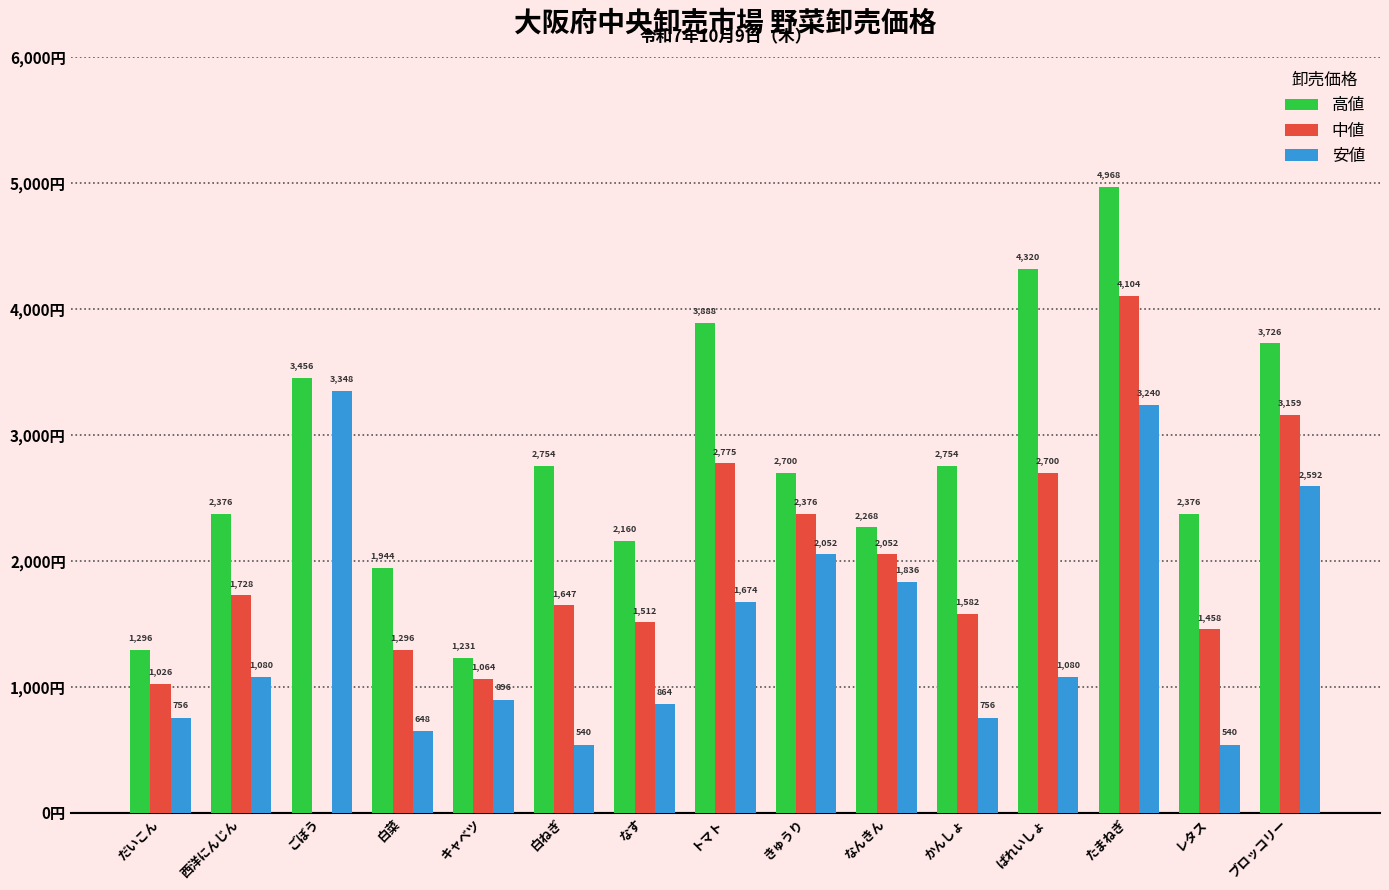

Which series changed the most between ごぼう and トマト?

中値